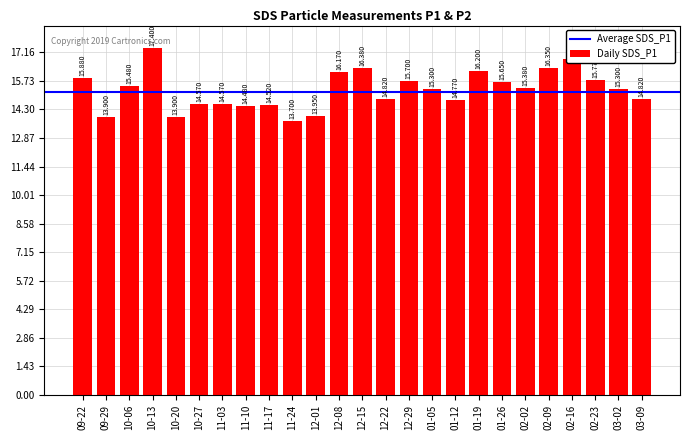

Does the chart contain stacked bars?

No